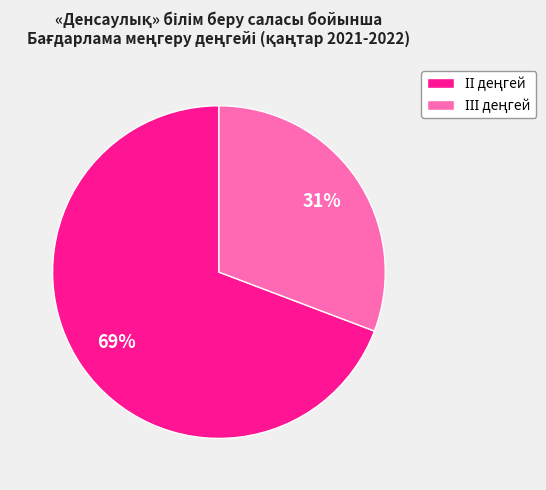

Does any single category account for the majority?

Yes